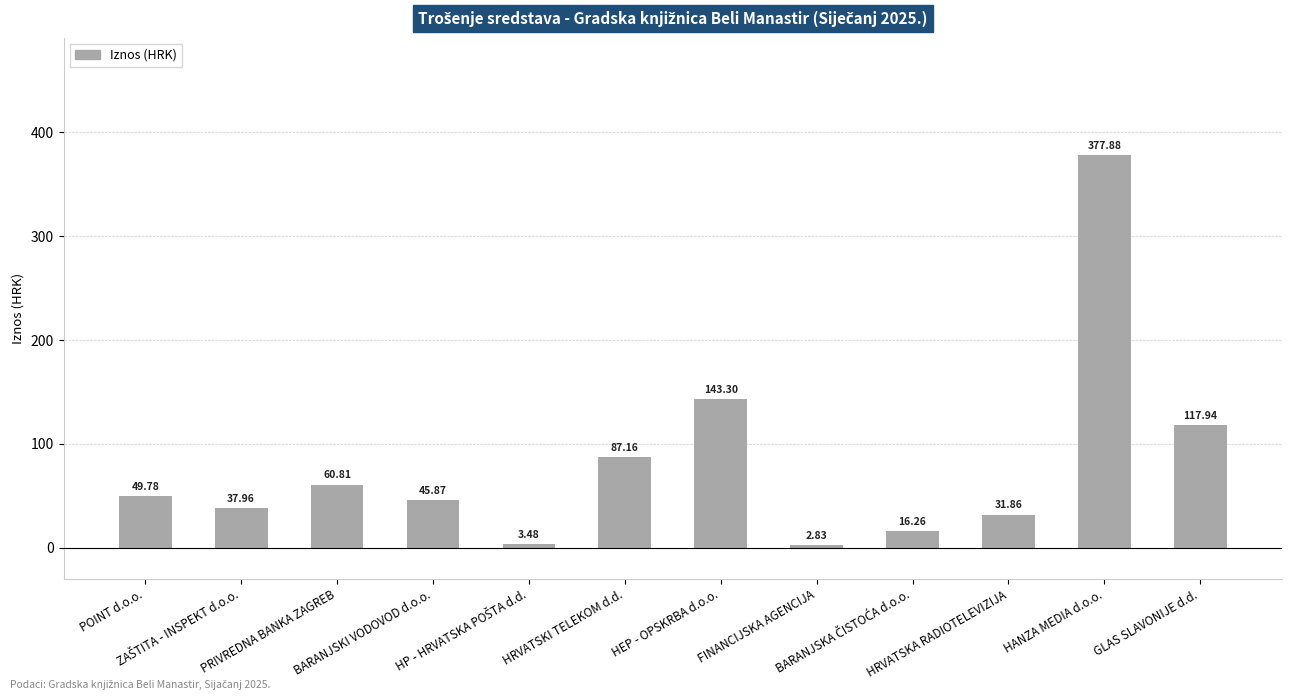

What is the difference between the second highest and second lowest values?

139.8